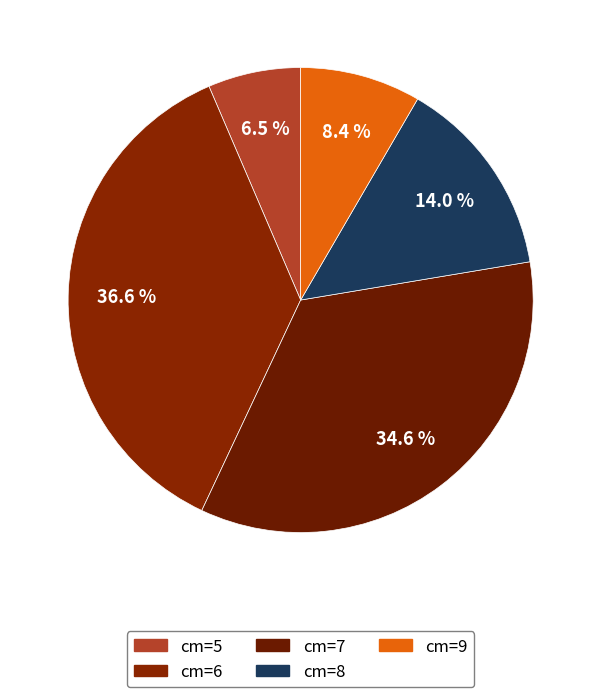

Which category has the biggest portion of the pie?

cm_6